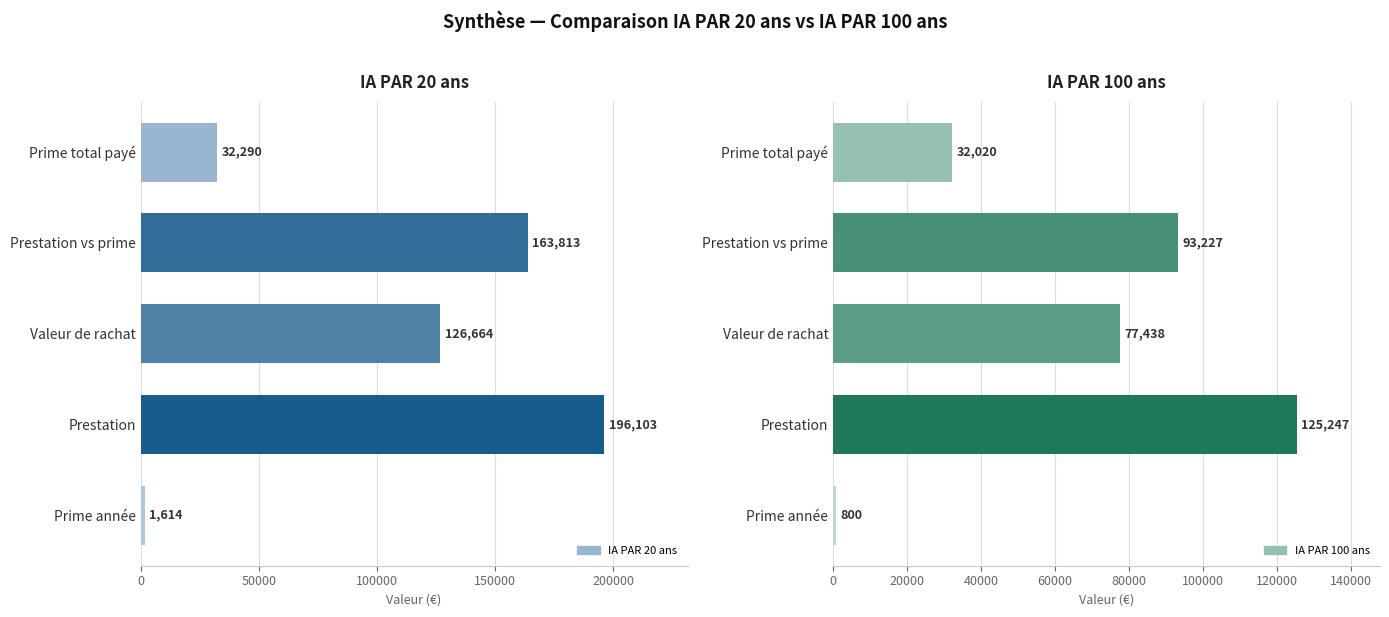

What is the difference between the second highest and minimum values in the IA PAR 20 ans series?

162199